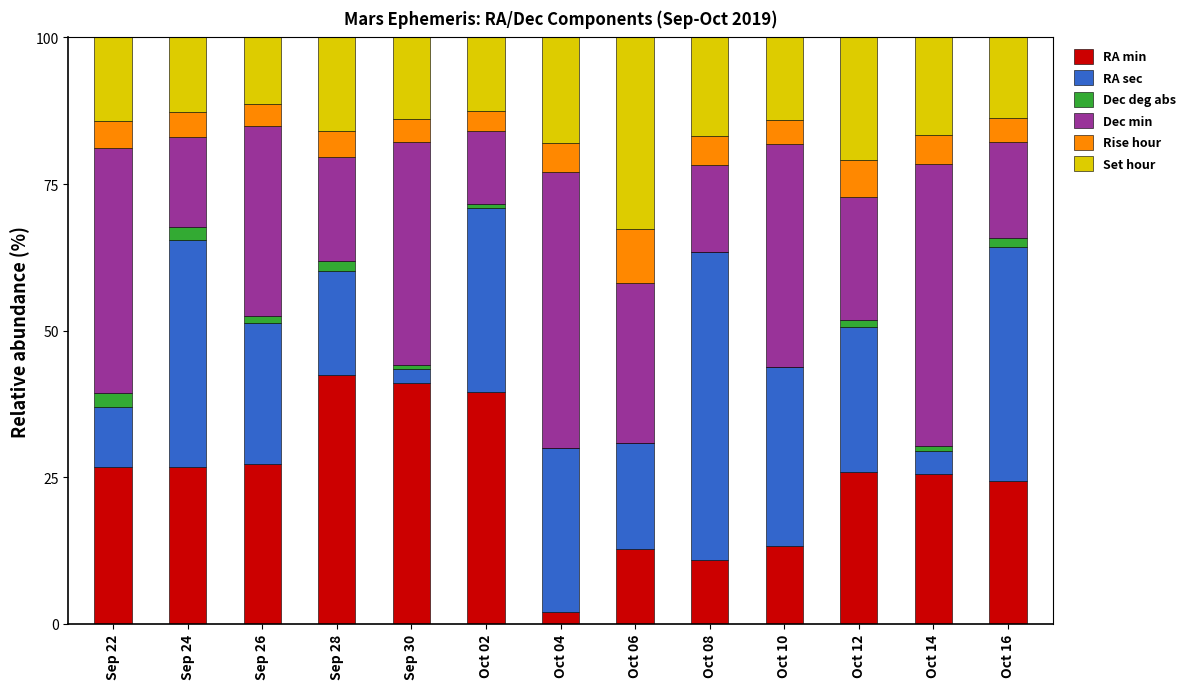

What is the total value across all series at Oct 08?

100.0